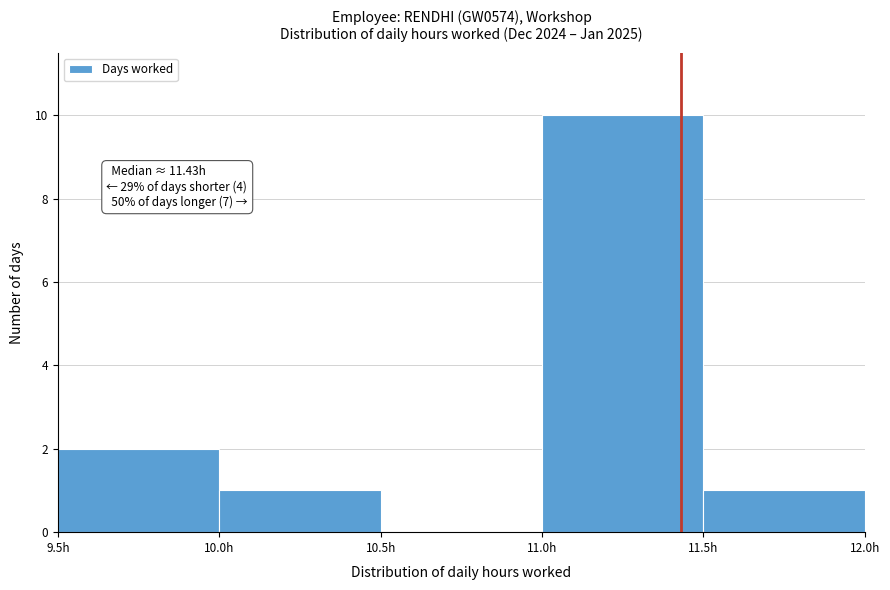

Which range on the x-axis has the tallest bar?

11.0 to 11.5